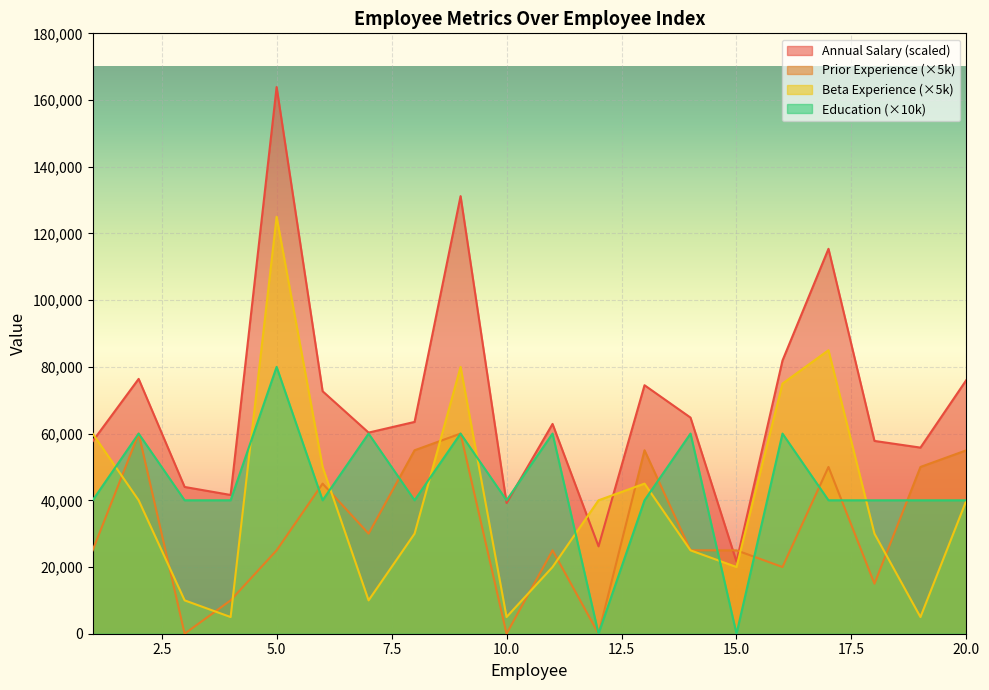

Reading left to right, what are all the values shown in this chart?

Annual Salary: 57700	76400	44000	41600	163900	72700	60300	63500	131200	39200	62900	26200	74500	64800	21600	81900	115400	57800	55800	76100
Prior Experience: 25000	60000	0	10000	25000	45000	30000	55000	60000	0	25000	0	55000	25000	25000	20000	50000	15000	50000	55000
Beta Experience: 60000	40000	10000	5000	125000	50000	10000	30000	80000	5000	20000	40000	45000	25000	20000	75000	85000	30000	5000	40000
Education: 40000	60000	40000	40000	80000	40000	60000	40000	60000	40000	60000	0	40000	60000	0	60000	40000	40000	40000	40000